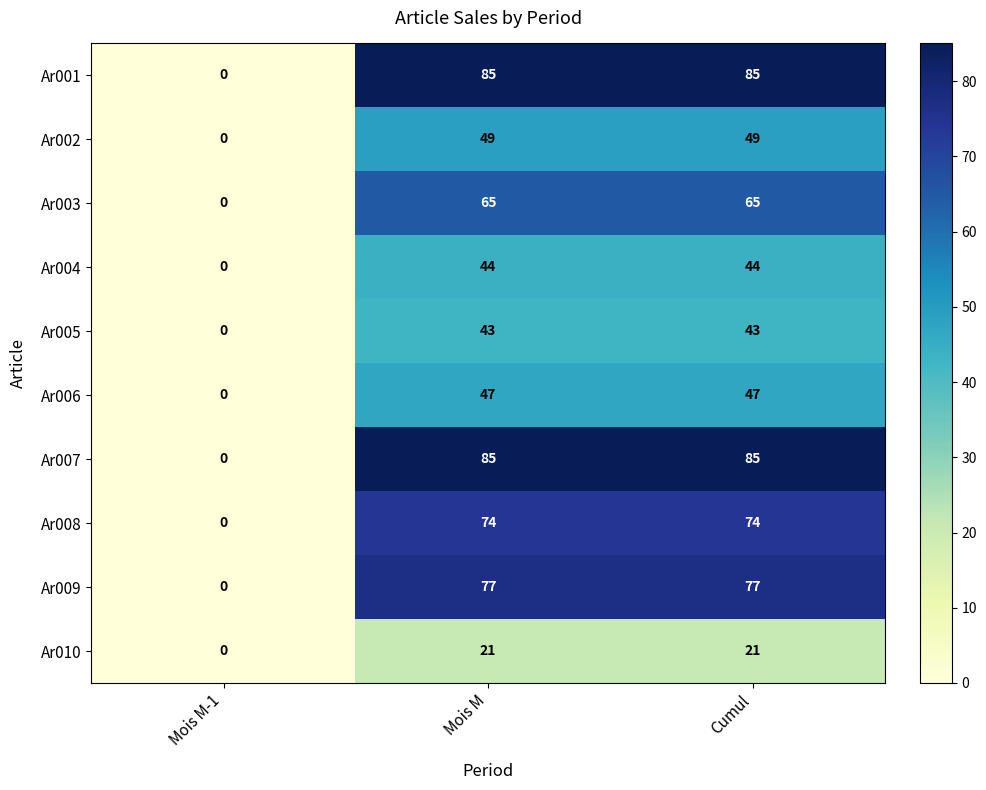

How many Ar003 values are between 0 and 65?

3